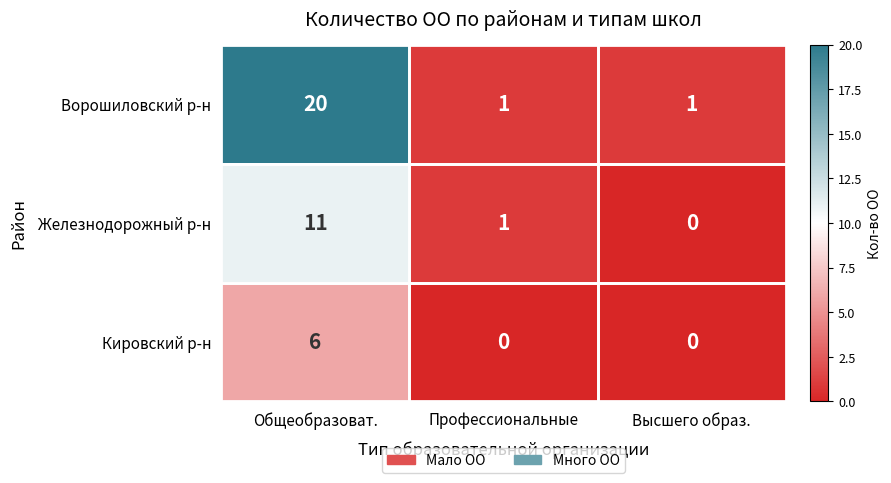

Between Профессиональные and Высшего образ., which series saw the biggest shift?

Железнодорожный р-н